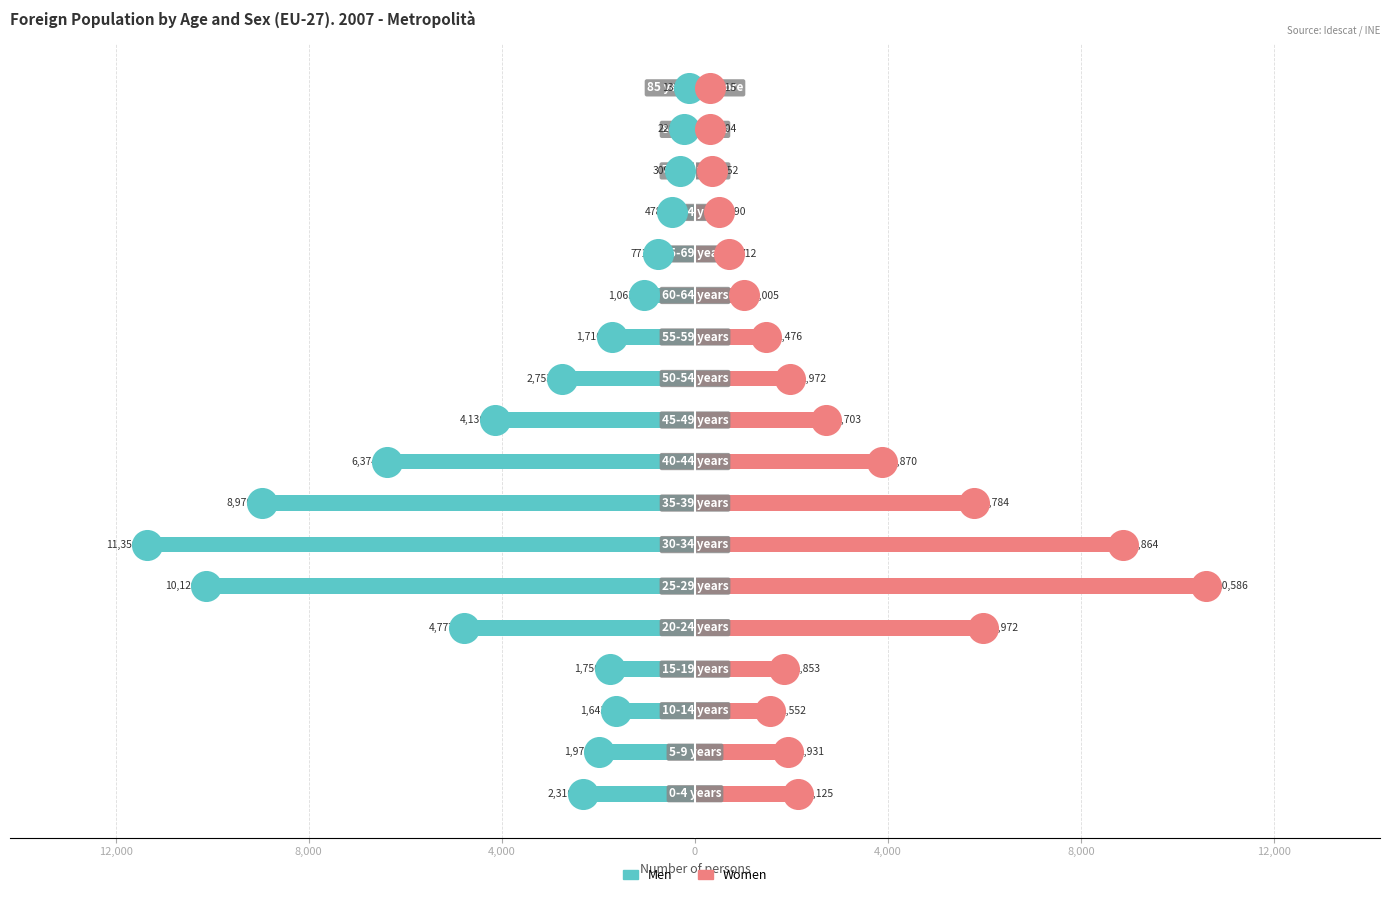

What are all the series names shown in the legend?

Men, Women